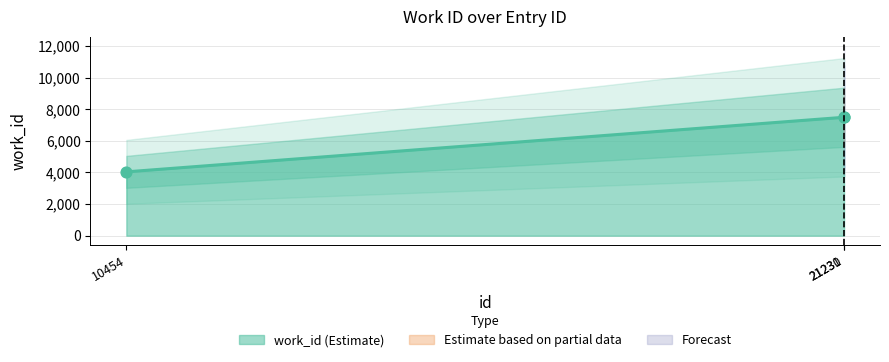

What is the change in value from 10454 to 21230?

+3451